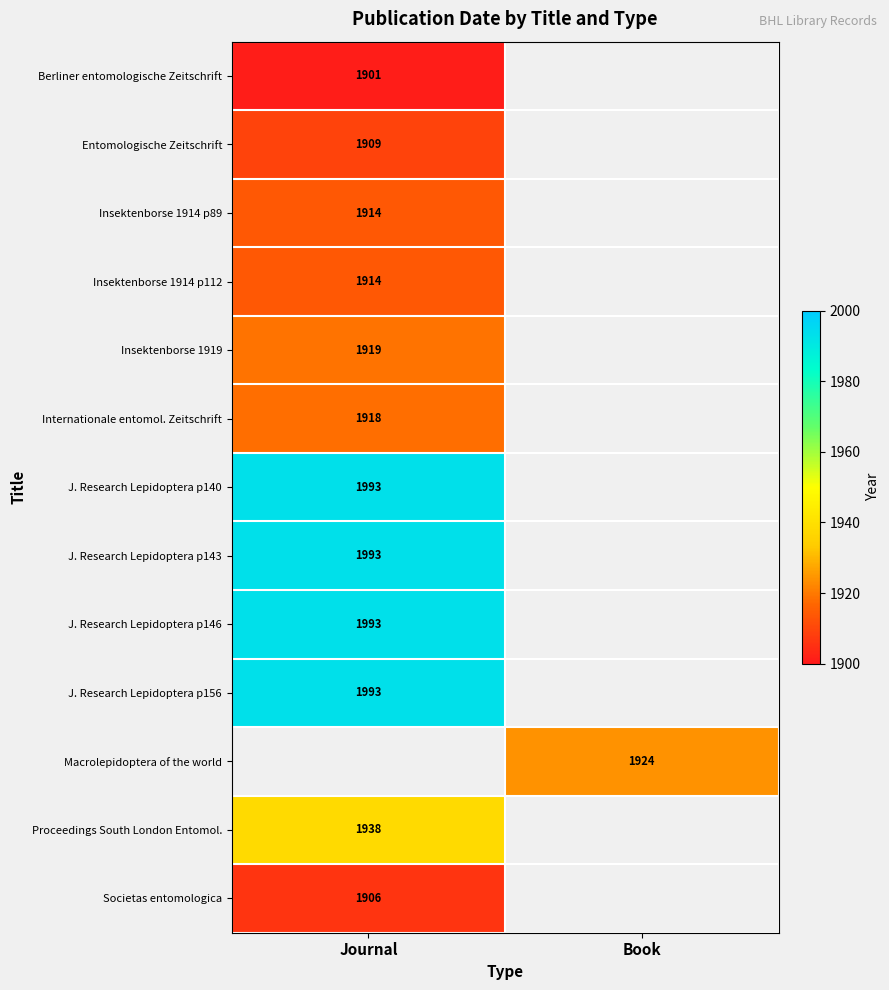

Is it true that Insektenborse 1914 p89 equals 1914 at Journal?

True